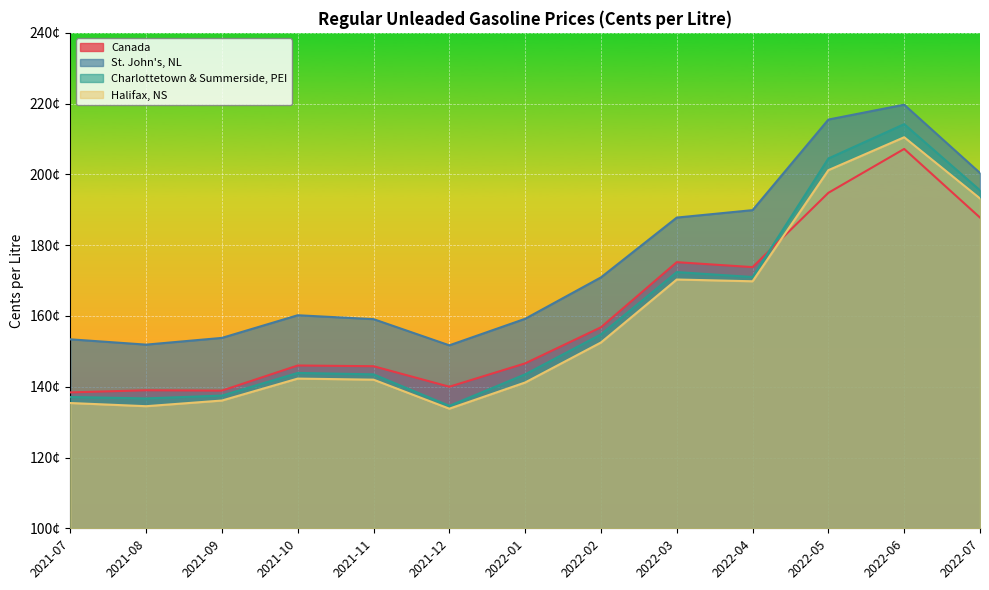

Rank the categories by Canada value from highest to lowest.

2022-06, 2022-05, 2022-07, 2022-03, 2022-04, 2022-02, 2022-01, 2021-10, 2021-11, 2021-12, 2021-08, 2021-09, 2021-07